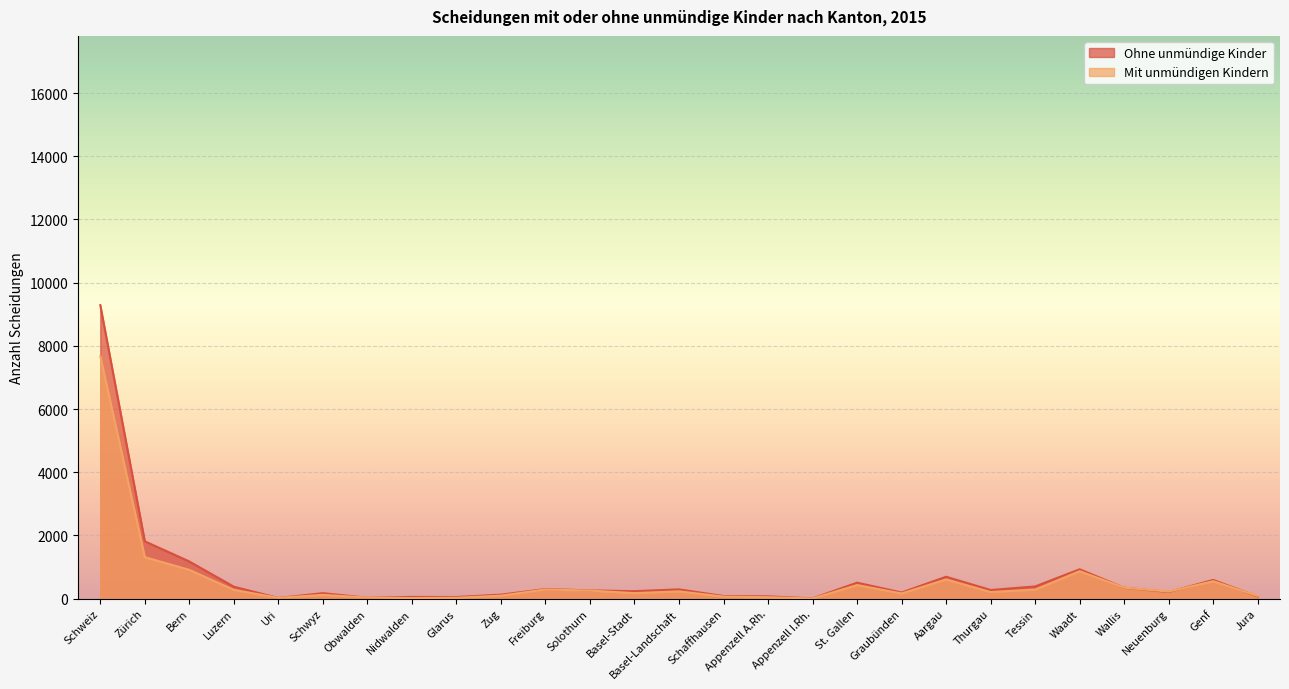

How many lines are shown in the chart?

2